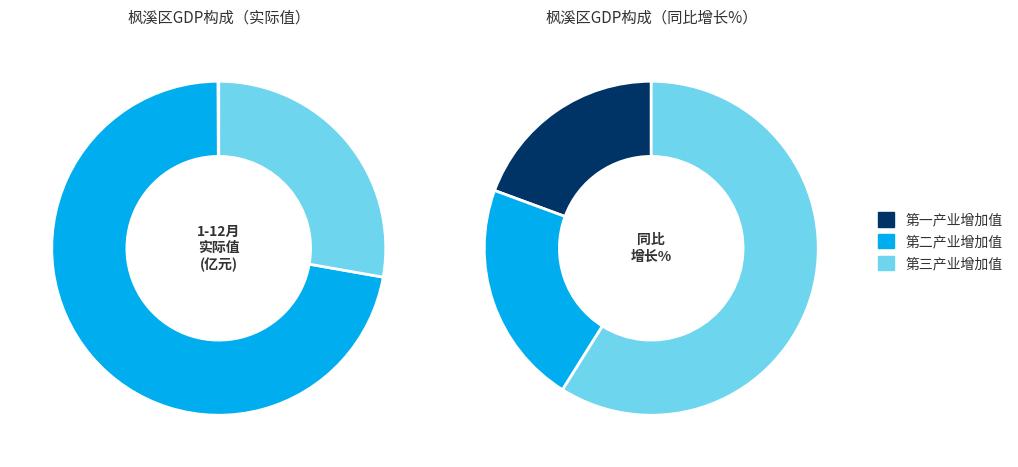

What is the total percentage of 第三产业增加值 and 第二产业增加值?

99.9%